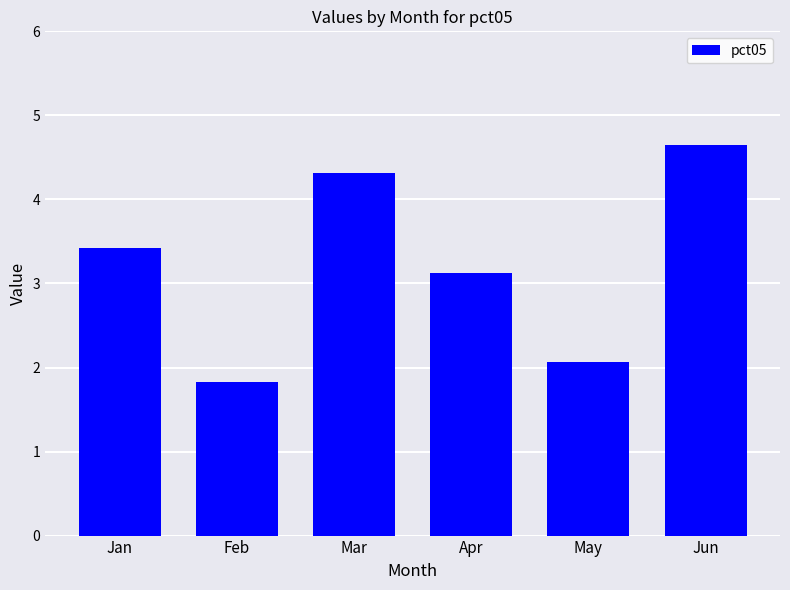

Between Jun and Feb, which is larger?

Jun